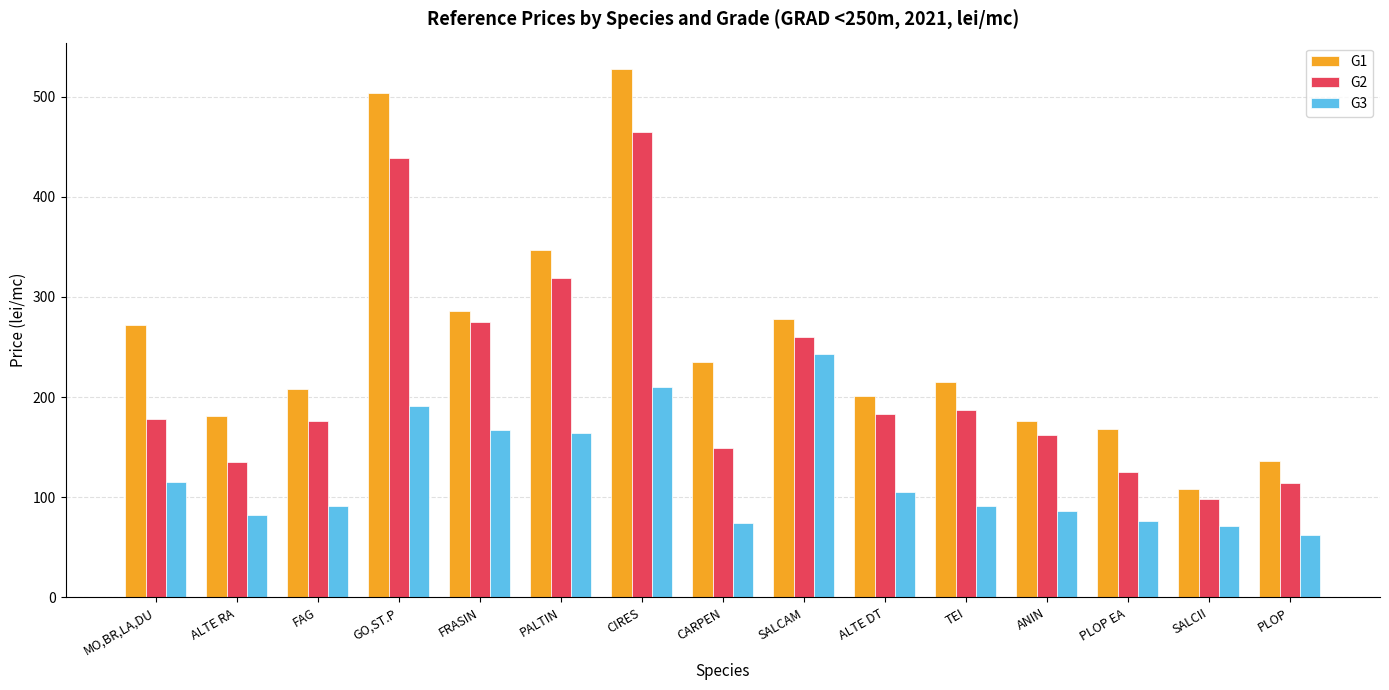

How many groups of bars are there?

15